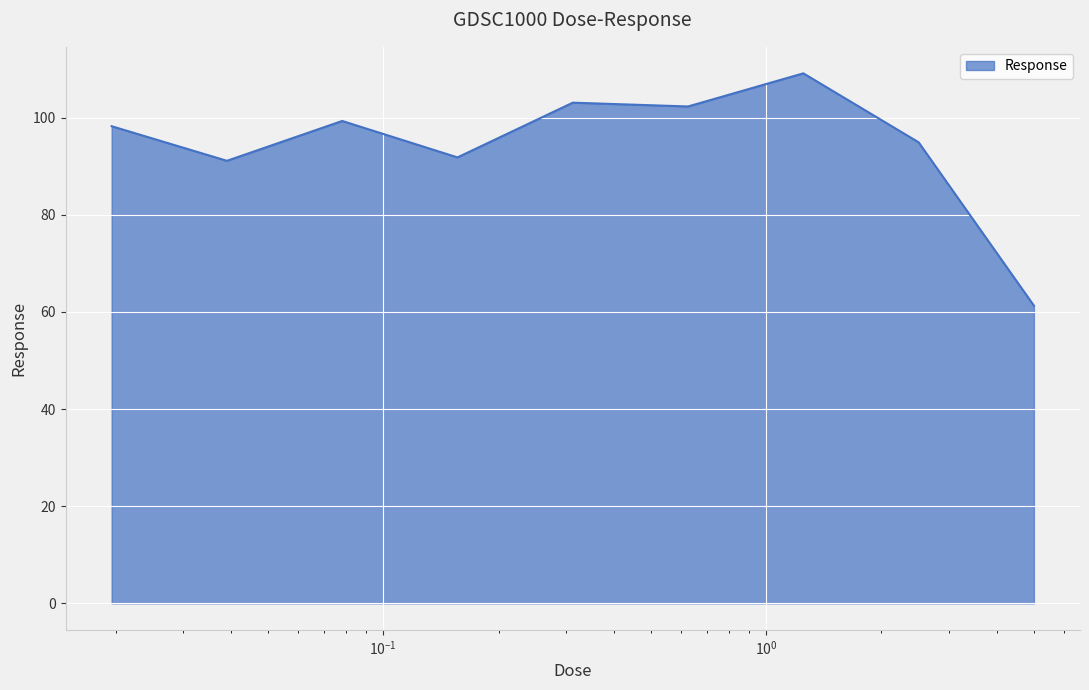

What is the maximum value shown in the chart?

109.1